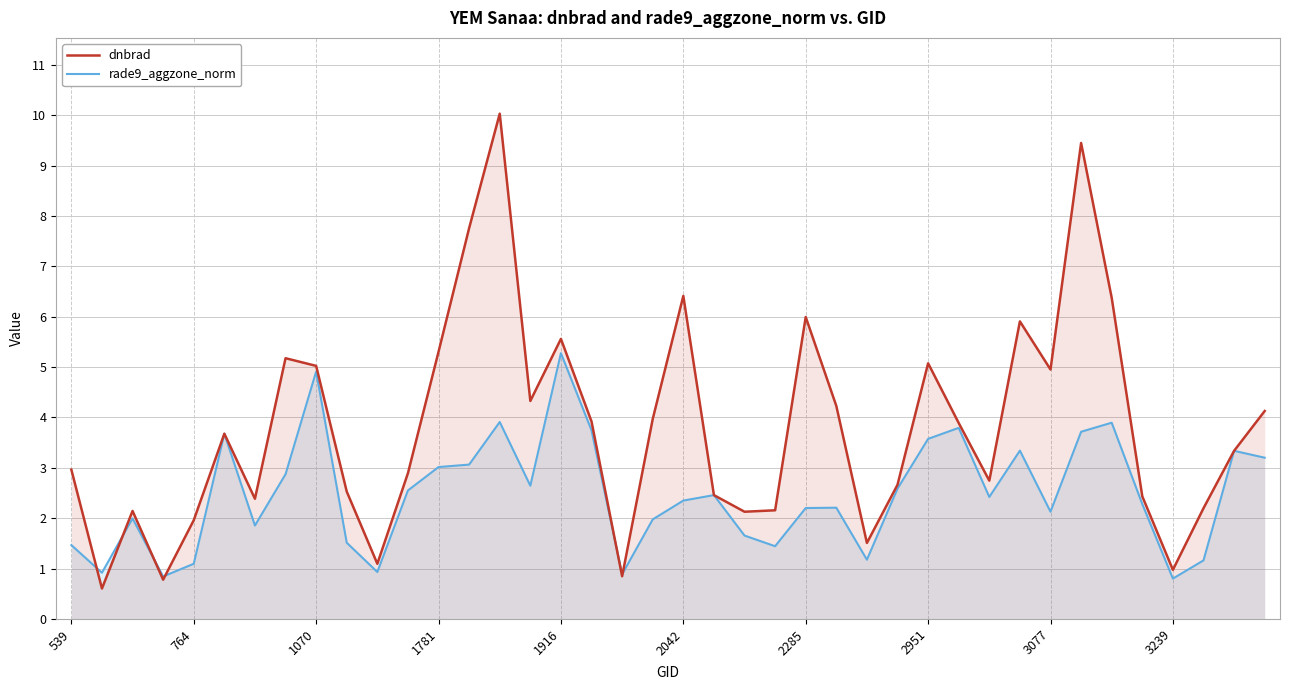

The rade9_aggzone_norm series shows 4.9 at 1070. True or false?

True